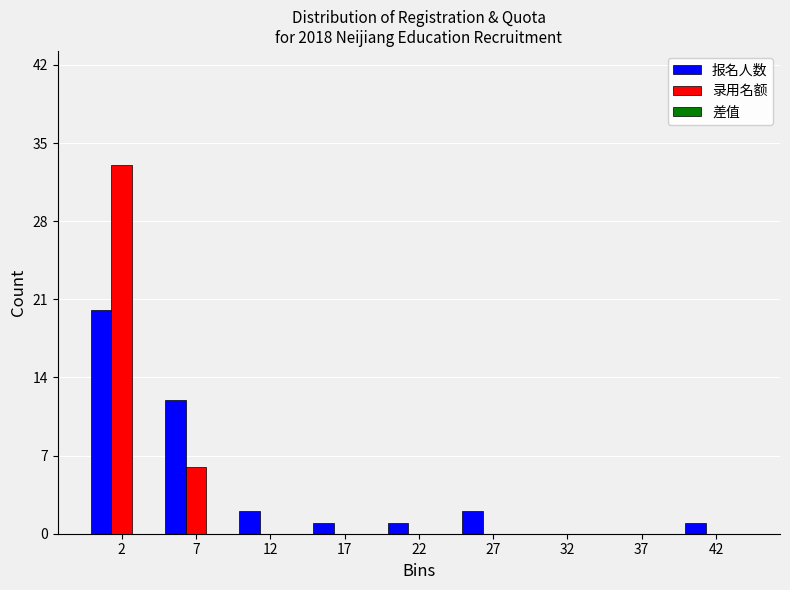

What is the maximum value shown in the chart?

33